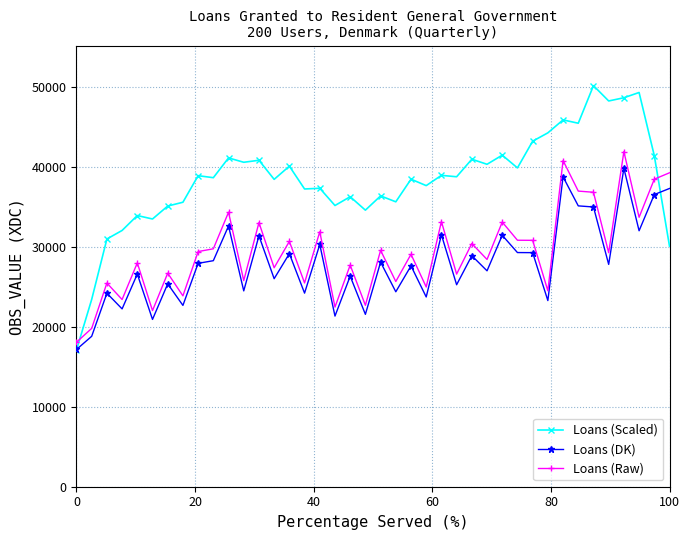

What is the value of the Loans (Raw) point at the 4th from the left?

23433.0